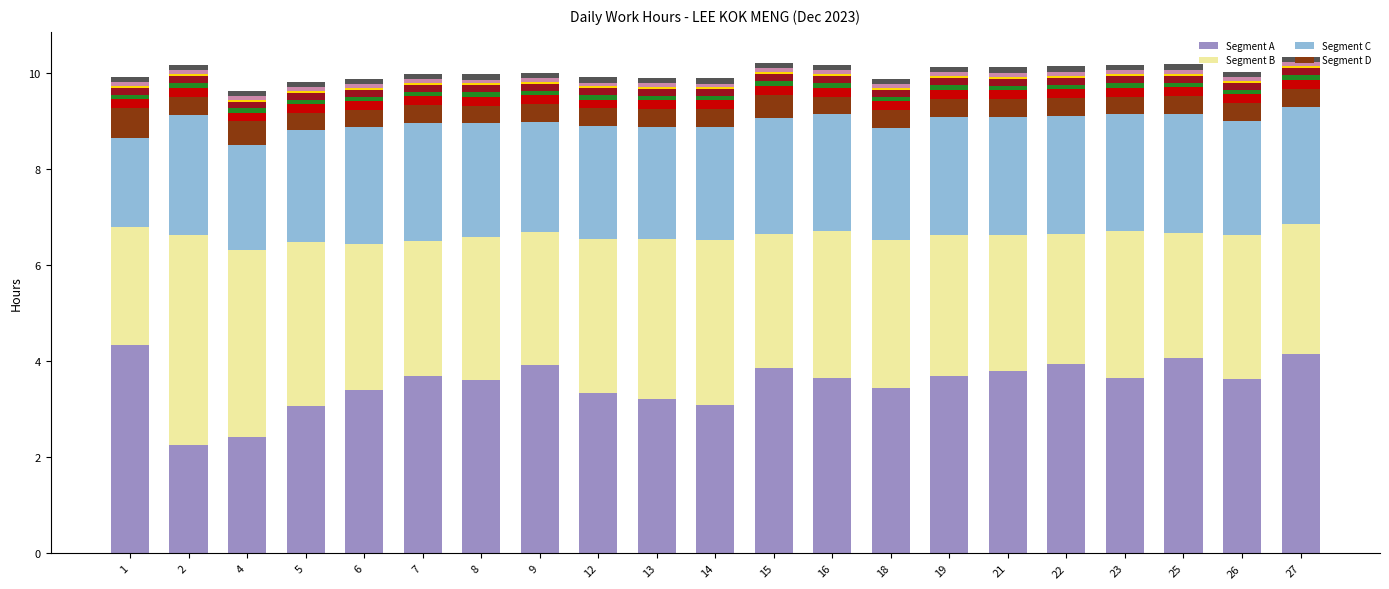

At which category does the chart reach its minimum across all series?

6